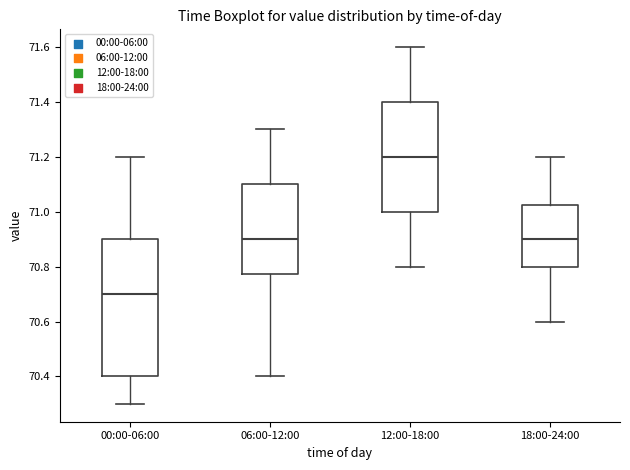

Reading left to right, read every box against the y-axis: the position of its median line, the range the box covers, and the ends of its whiskers. The values are not printed on the chart, so give them approximately, as read against the axis.

00:00-06:00: median 70.70, box 70.40 to 70.90, whiskers 70.30 to 71.20
06:00-12:00: median 70.90, box 70.78 to 71.10, whiskers 70.40 to 71.30
12:00-18:00: median 71.20, box 71.00 to 71.40, whiskers 70.80 to 71.60
18:00-24:00: median 70.90, box 70.80 to 71.02, whiskers 70.60 to 71.20